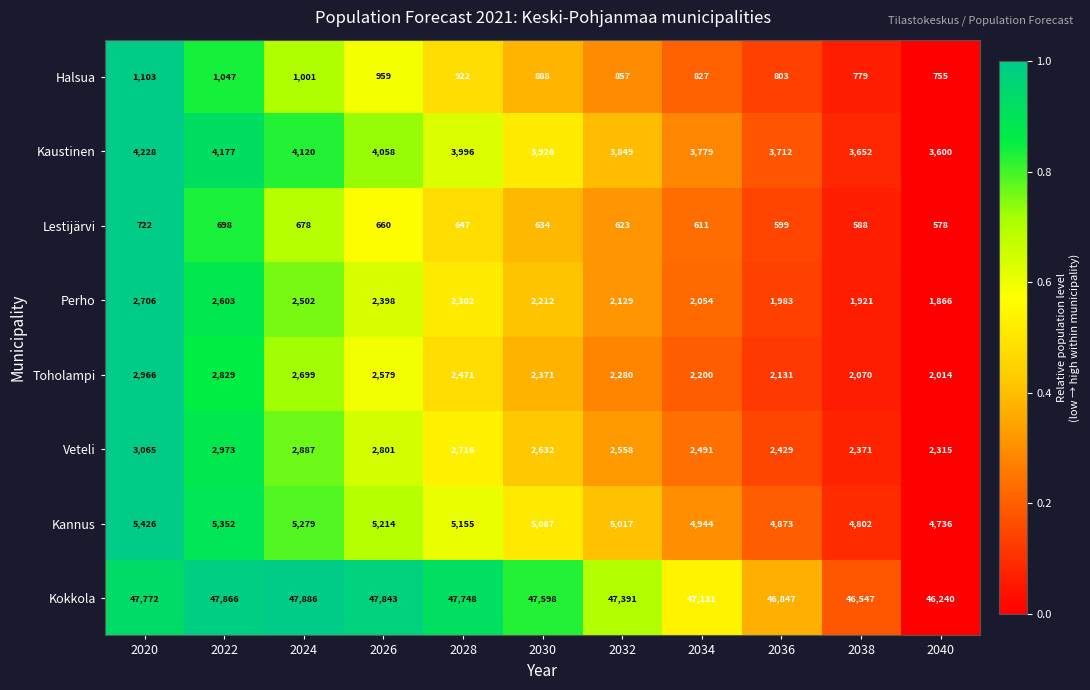

Between 2020 and 2026, which series saw the biggest shift?

Toholampi